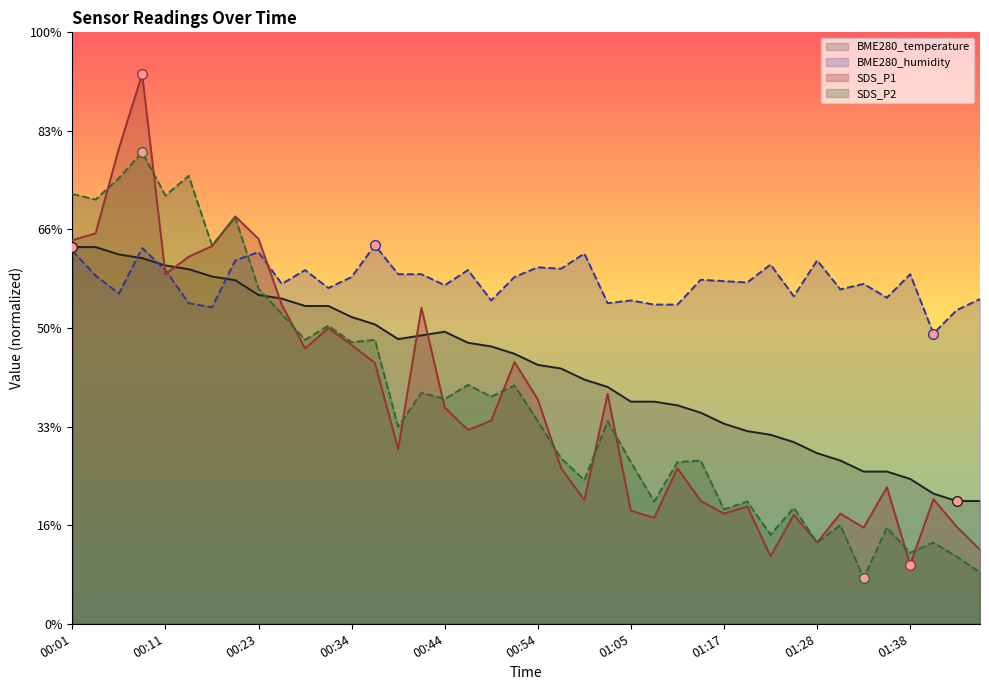

Is the value of BME280_humidity at 00:11 greater than the value of BME280_temperature at 00:44?

Yes